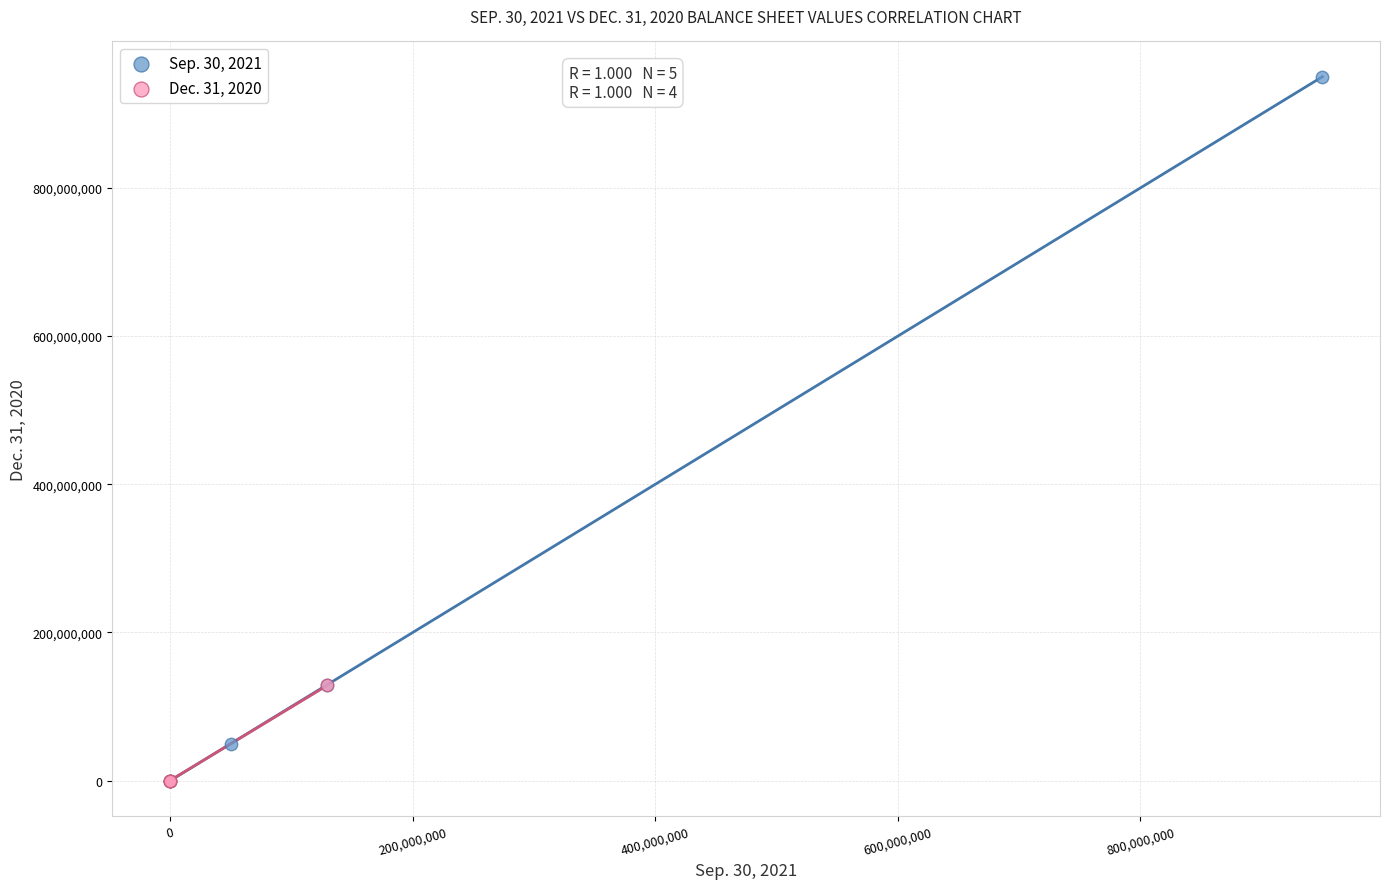

Which series has the largest Y range (max minus min)?

Sep. 30, 2021